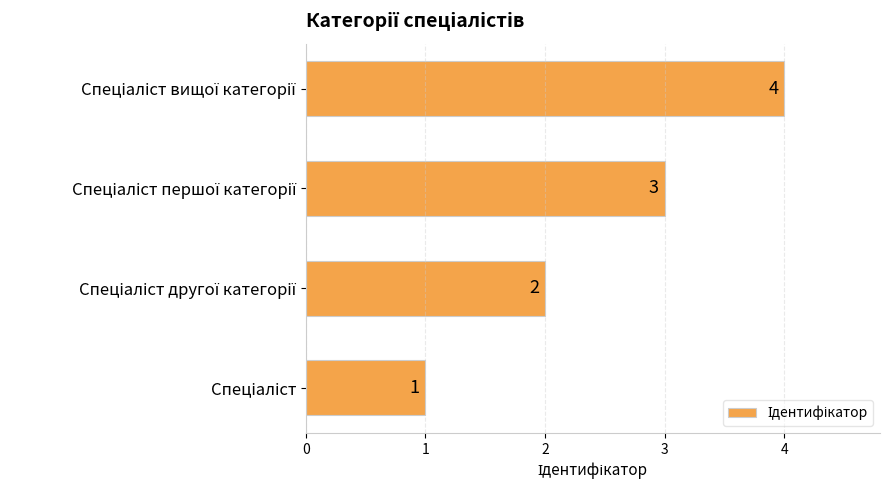

What is the maximum value shown in the chart?

4